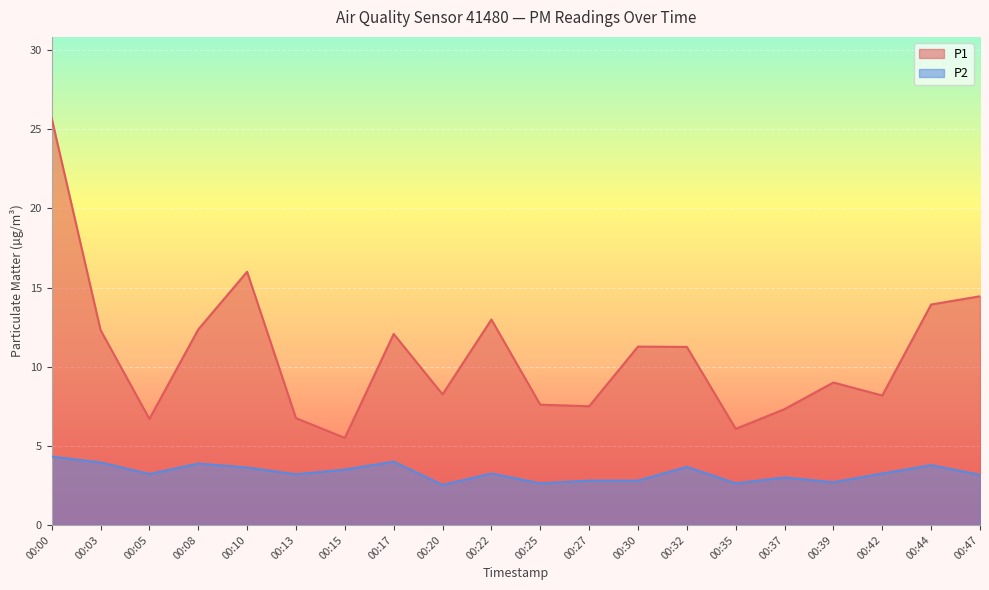

Reading right to left, transcribe all the data shown in this chart.

P1: 00:47=14.4	00:44=13.9	00:42=8.2	00:39=9.0	00:37=7.3	00:35=6.1	00:32=11.2	00:30=11.3	00:27=7.5	00:25=7.6	00:22=13.0	00:20=8.2	00:17=12.1	00:15=5.5	00:13=6.8	00:10=16.0	00:08=12.3	00:05=6.7	00:03=12.3	00:00=25.7
P2: 00:47=3.2	00:44=3.8	00:42=3.2	00:39=2.7	00:37=3.0	00:35=2.6	00:32=3.7	00:30=2.8	00:27=2.8	00:25=2.6	00:22=3.2	00:20=2.5	00:17=4.0	00:15=3.5	00:13=3.2	00:10=3.6	00:08=3.9	00:05=3.2	00:03=4.0	00:00=4.3